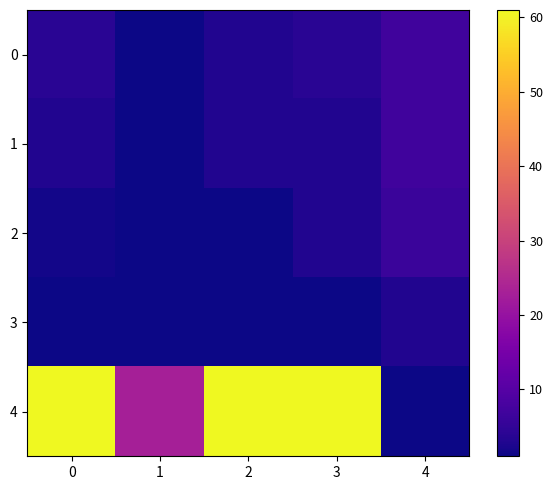

How many categories are shown in the chart?

5